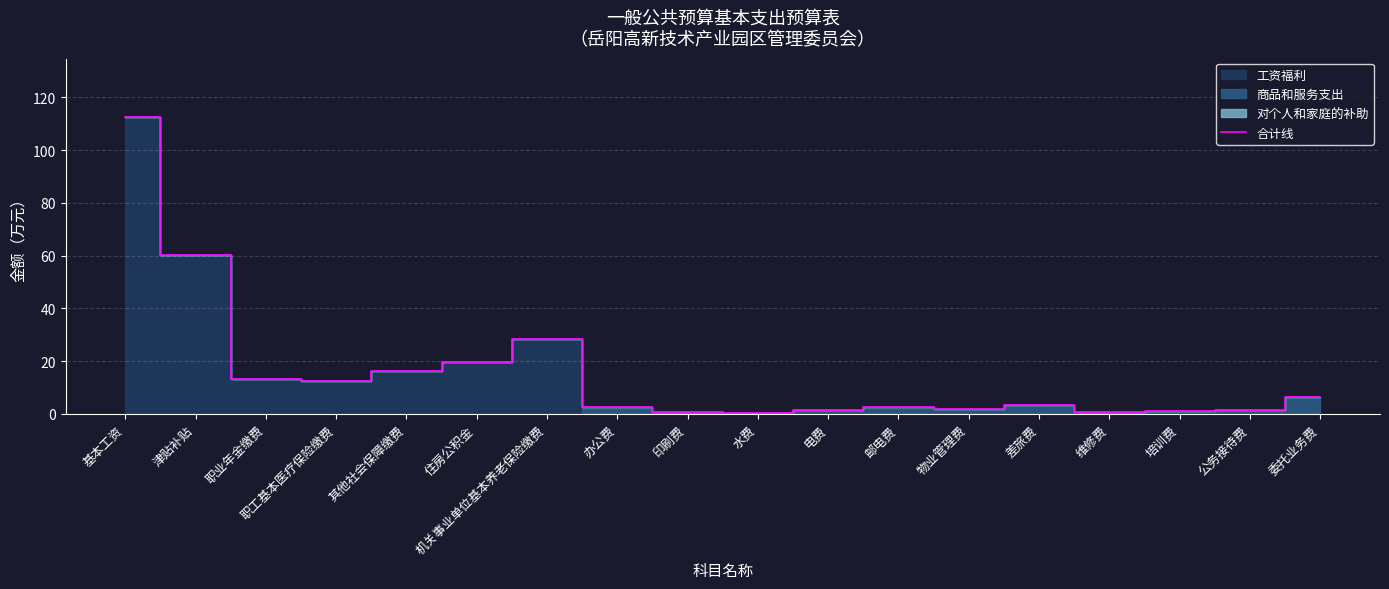

Rank the categories by value from highest to lowest.

基本工资, 津贴补贴, 机关事业单位基本养老保险缴费, 住房公积金, 其他社会保障缴费, 职业年金缴费, 职工基本医疗保险缴费, 委托业务费, 差旅费, 邮电费, 办公费, 物业管理费, 电费, 公务接待费, 培训费, 印刷费, 维修费, 水费